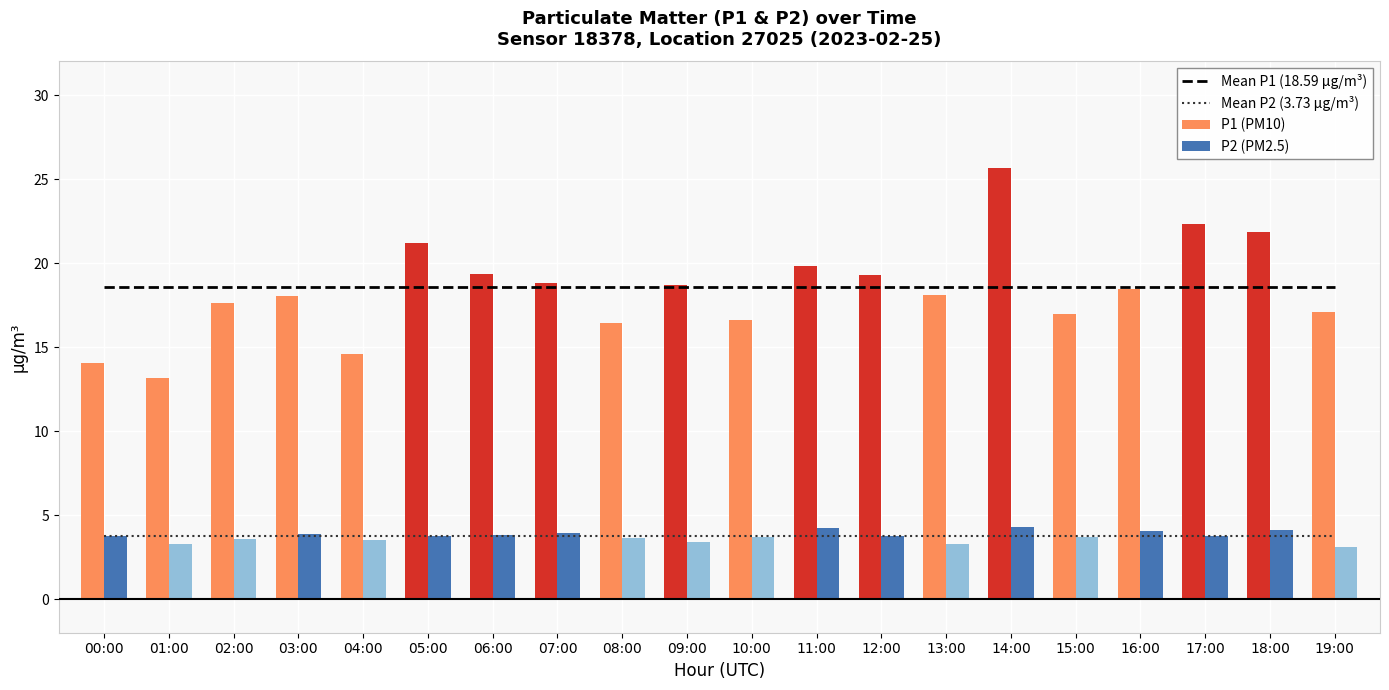

How many values in the P1 (PM10) series exceed 18?

12